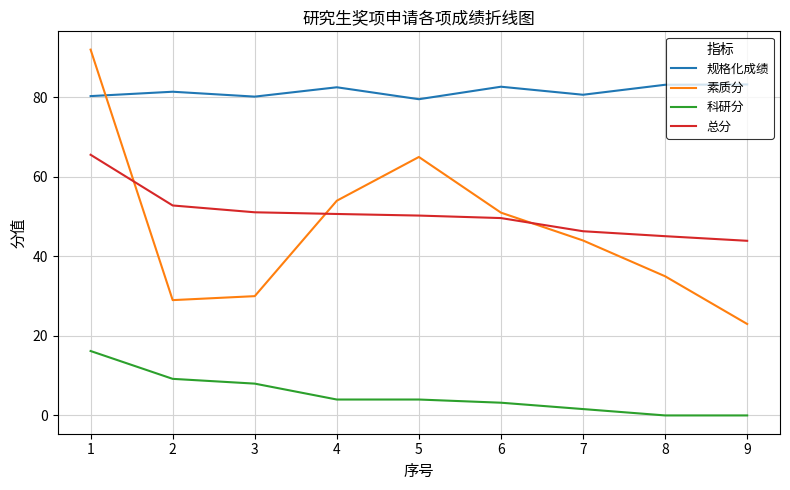

What is the maximum value for 总分?

65.6